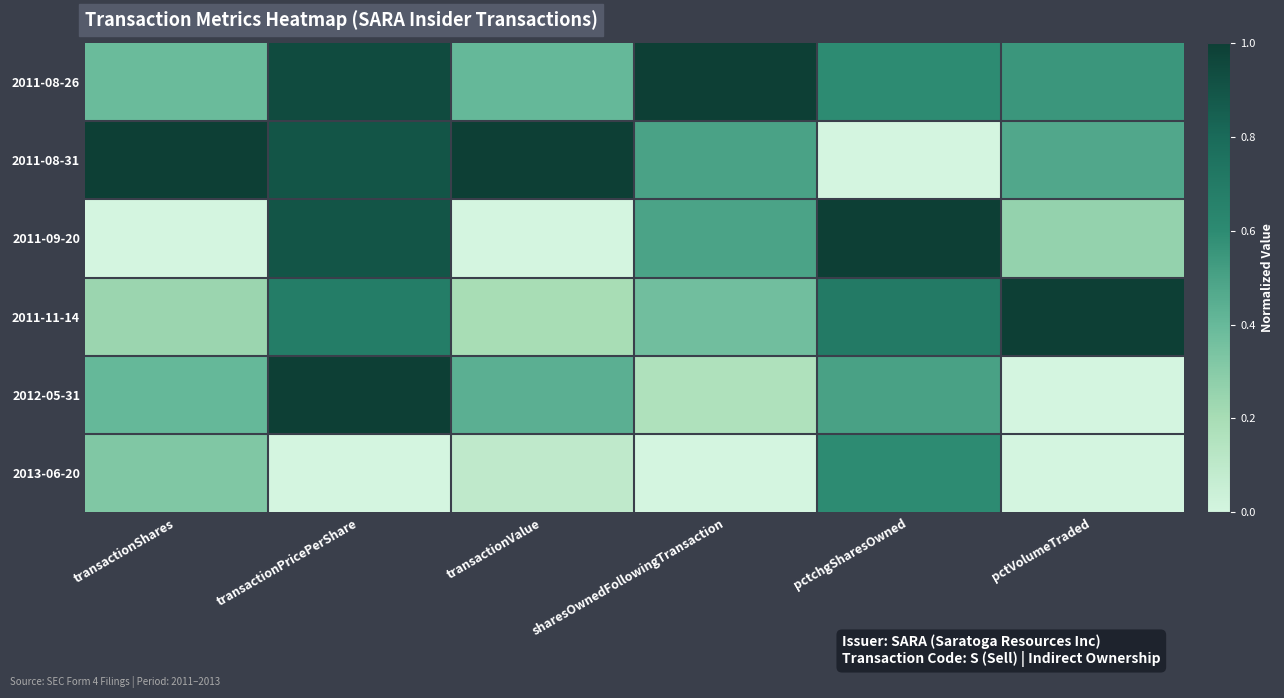

At transactionPricePerShare, list the series in order from smallest to largest.

2013-06-20, 2011-11-14, 2011-08-31, 2011-09-20, 2011-08-26, 2012-05-31